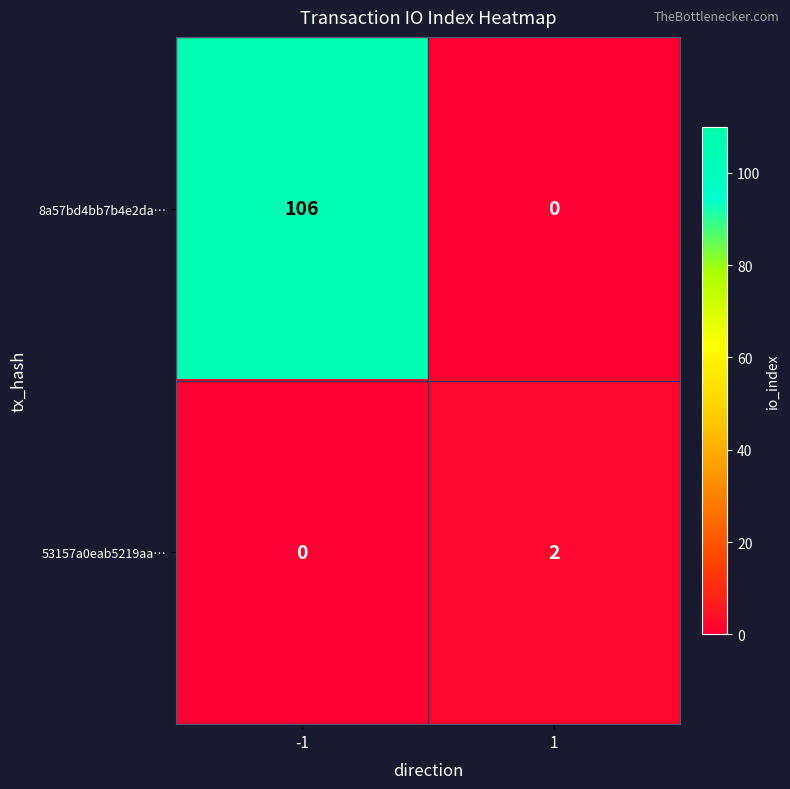

Reading right to left, list all the values displayed in this chart.

8a57bd4bb7b4e2da…: 0	106
53157a0eab5219aa…: 2	0